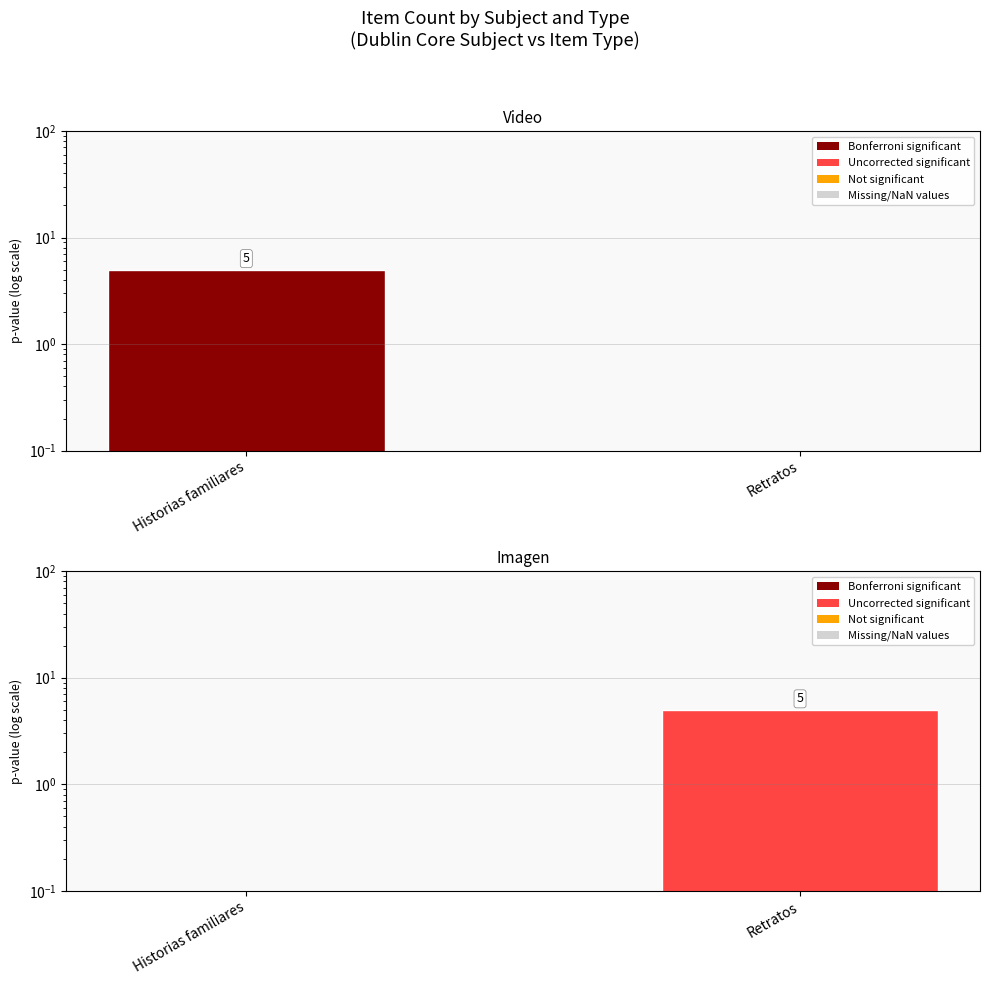

What is the total value across all series at Retratos?

5.0